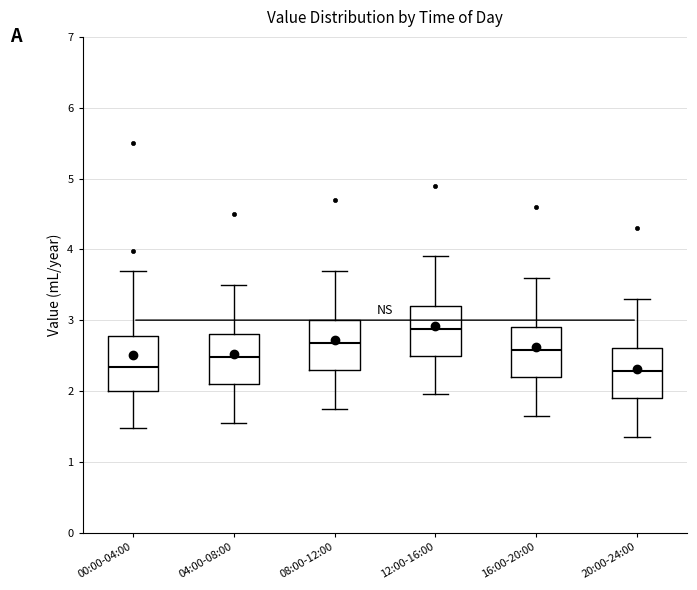

Where is the lower edge of the box for 16:00-20:00 on the y-axis? The values are not printed on the chart, so give them approximately, as read against the axis.

2.2